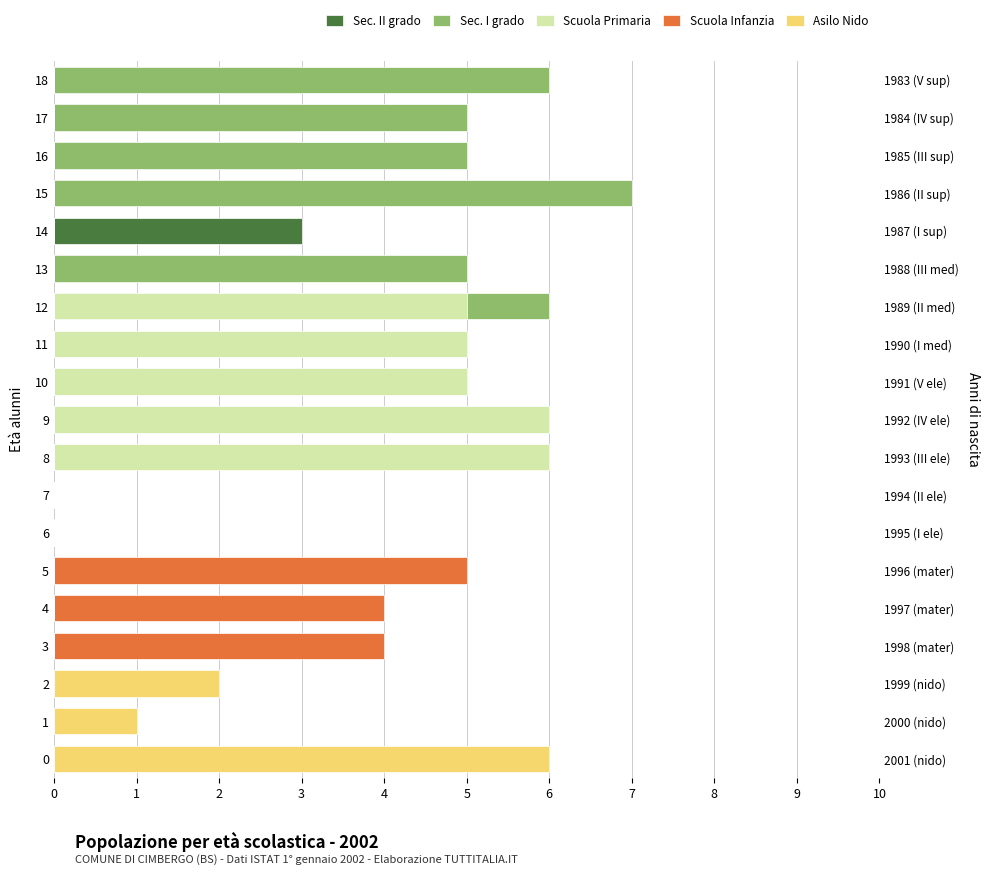

At which category is the sum across all series the highest?

12